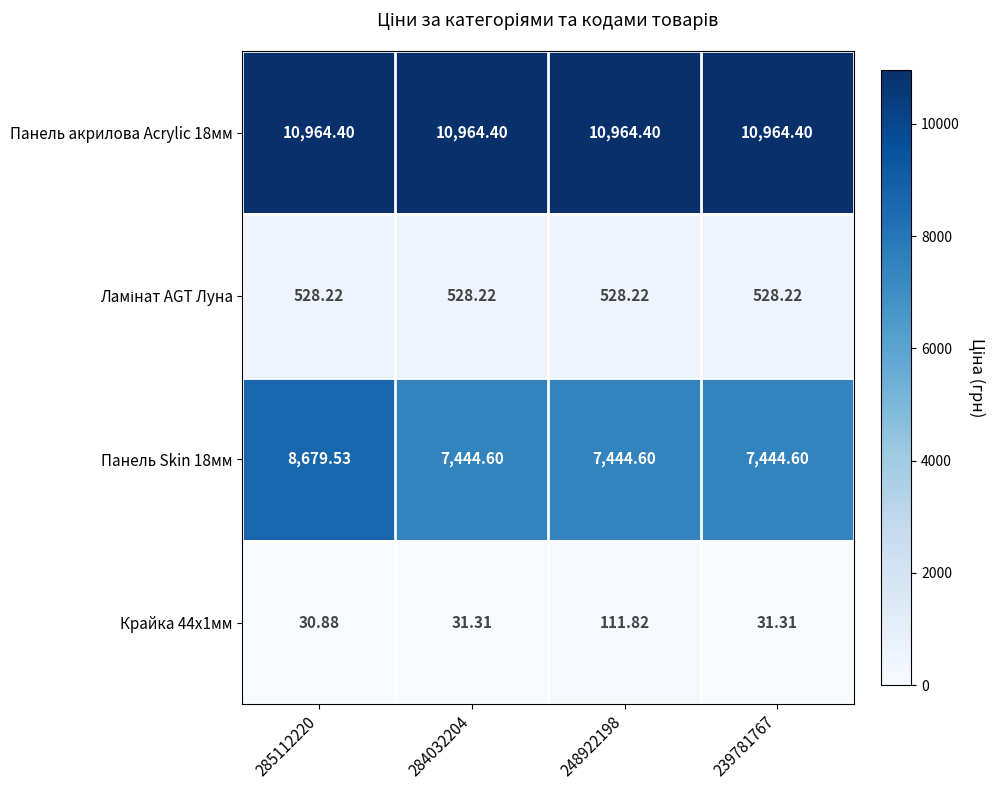

How many data points in Крайка 44x1мм are above 31?

3